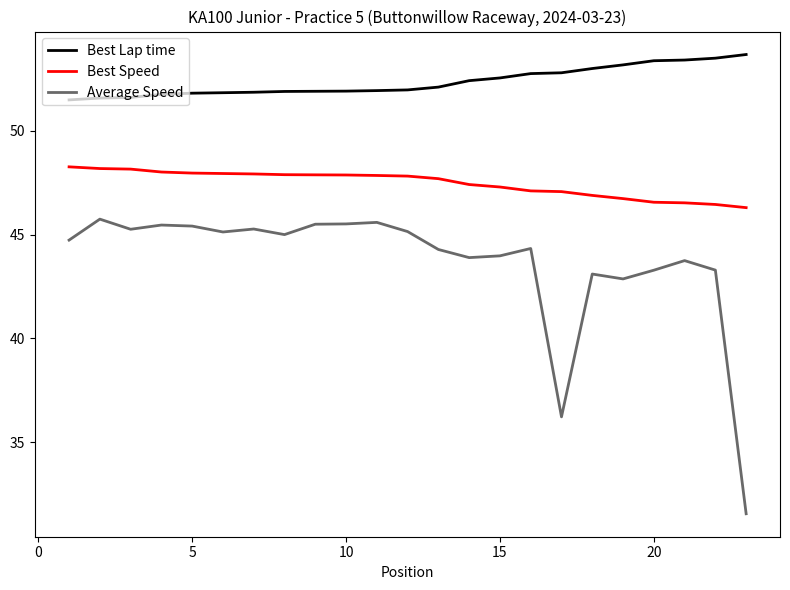

Rank the series by their maximum value, from highest to lowest.

Best Lap time, Best Speed, Average Speed